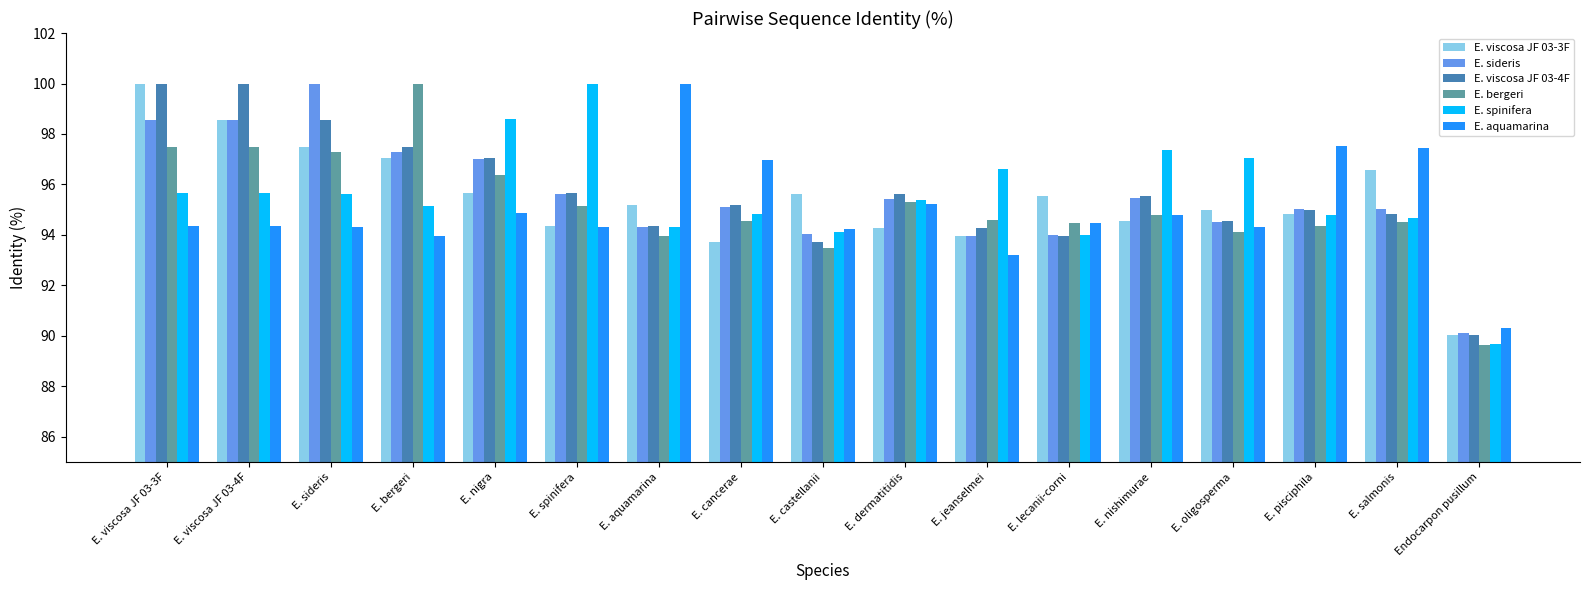

The E. viscosa JF 03-3F series shows 97.0 at E. bergeri. True or false?

True